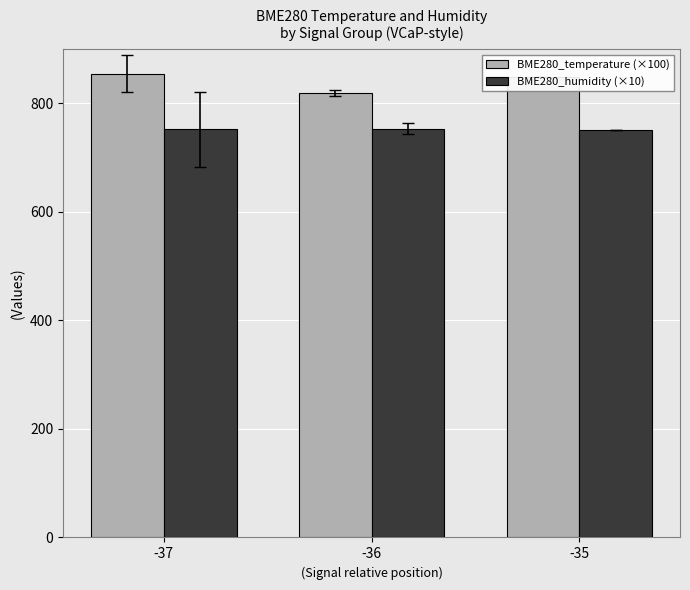

Where is BME280_temperature (×100) nearest to the value 837?

-35